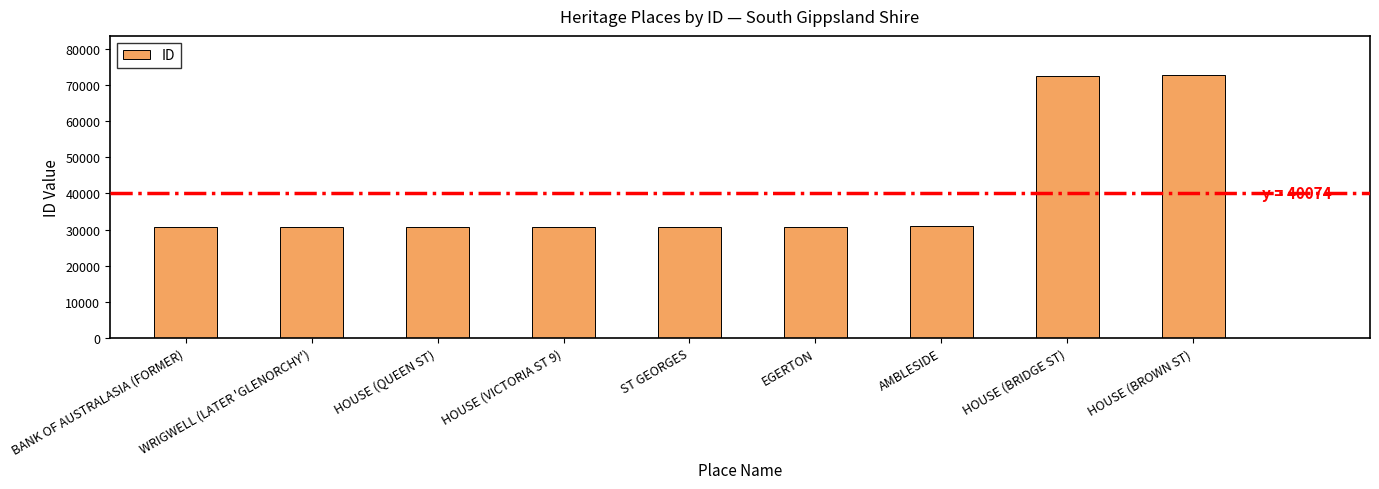

What is the approximate value at HOUSE (QUEEN ST)?

30724